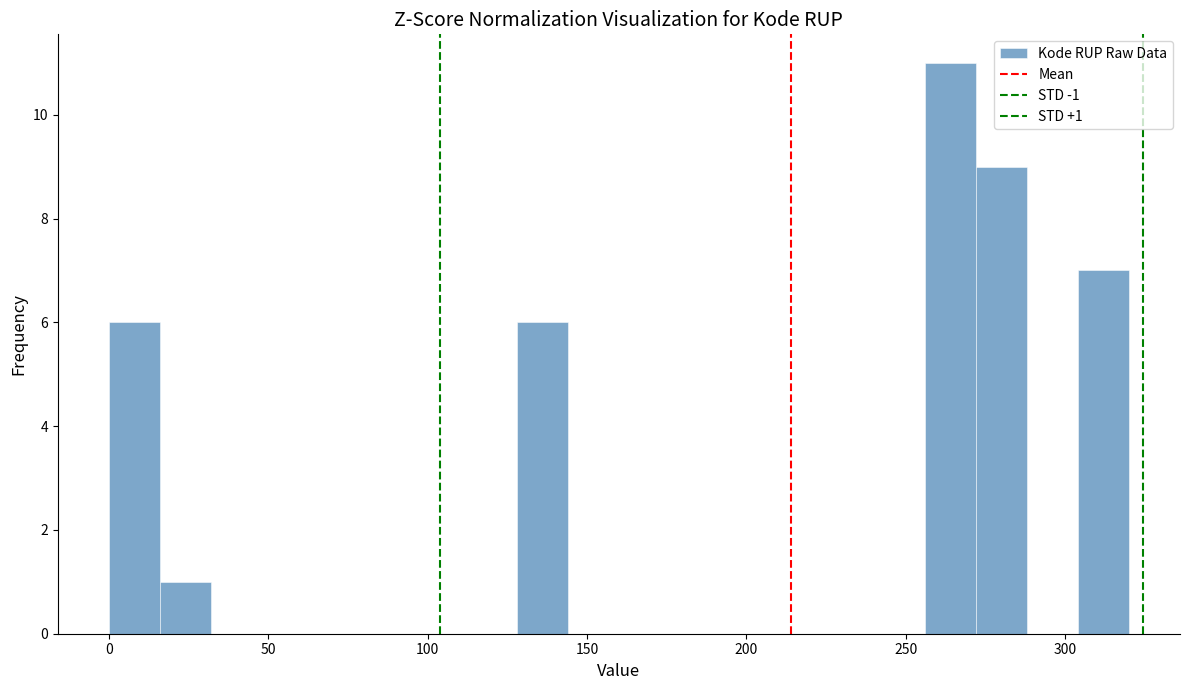

Read against the x-axis, roughly where is the centre of the tallest bar?

265